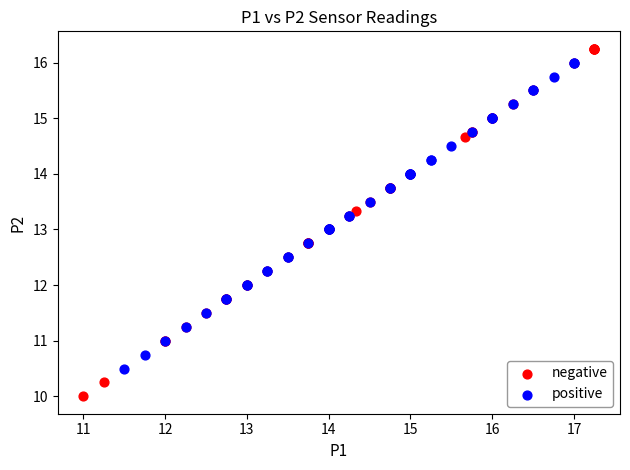

What are all the series names shown in the legend?

negative, positive